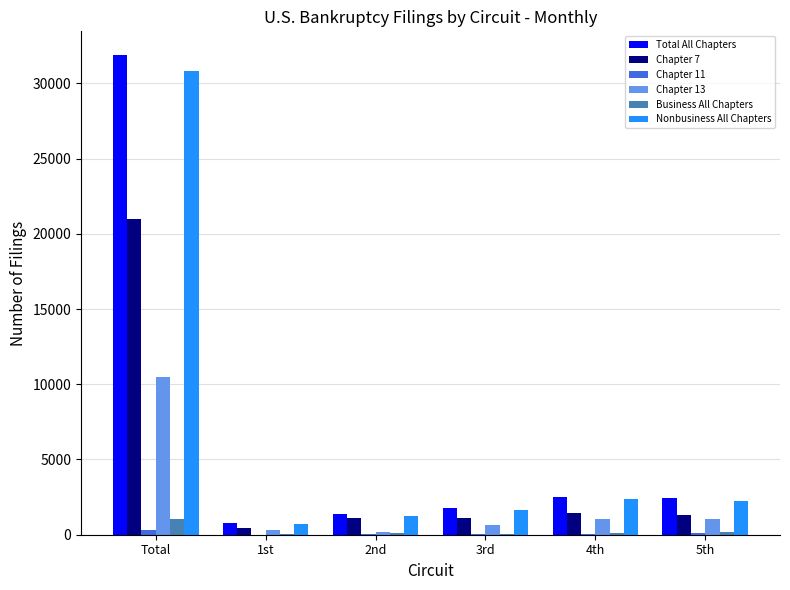

At which category does the chart reach its peak across all series?

Total